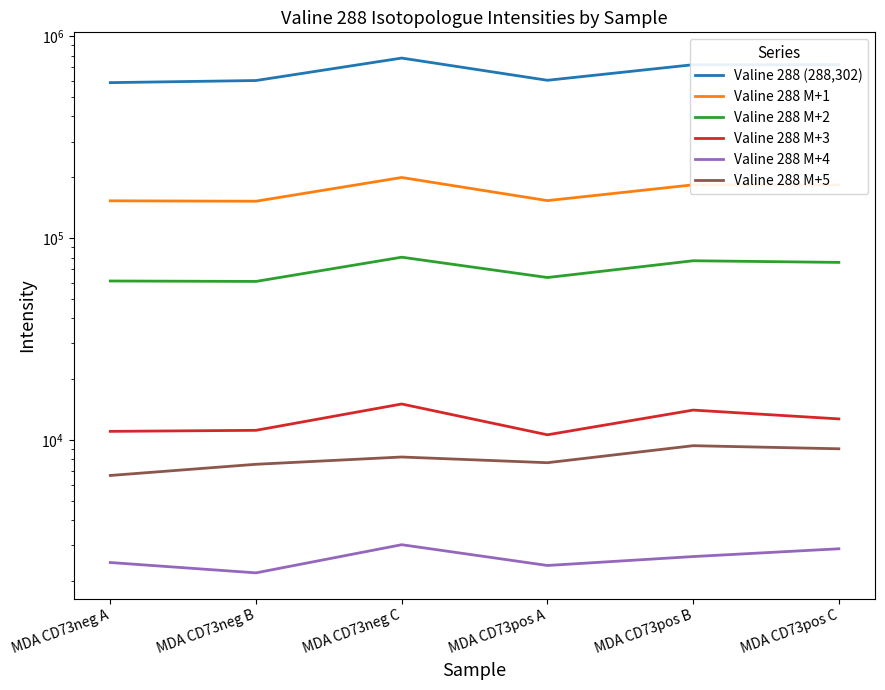

What is the spread (max minus min) of values at MDA CD73neg A?

586124.8